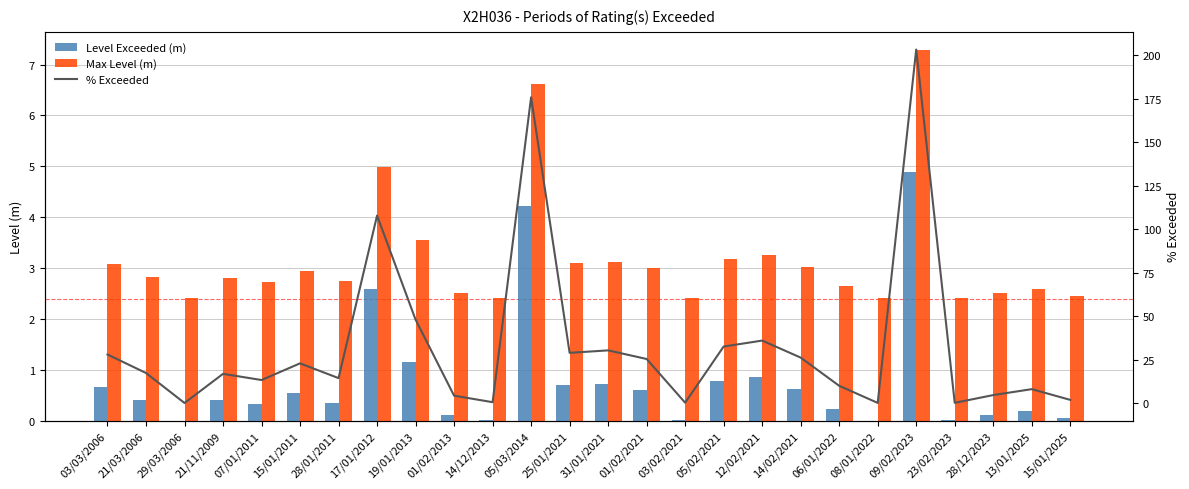

What is the total value across all series at 05/02/2021?

36.5